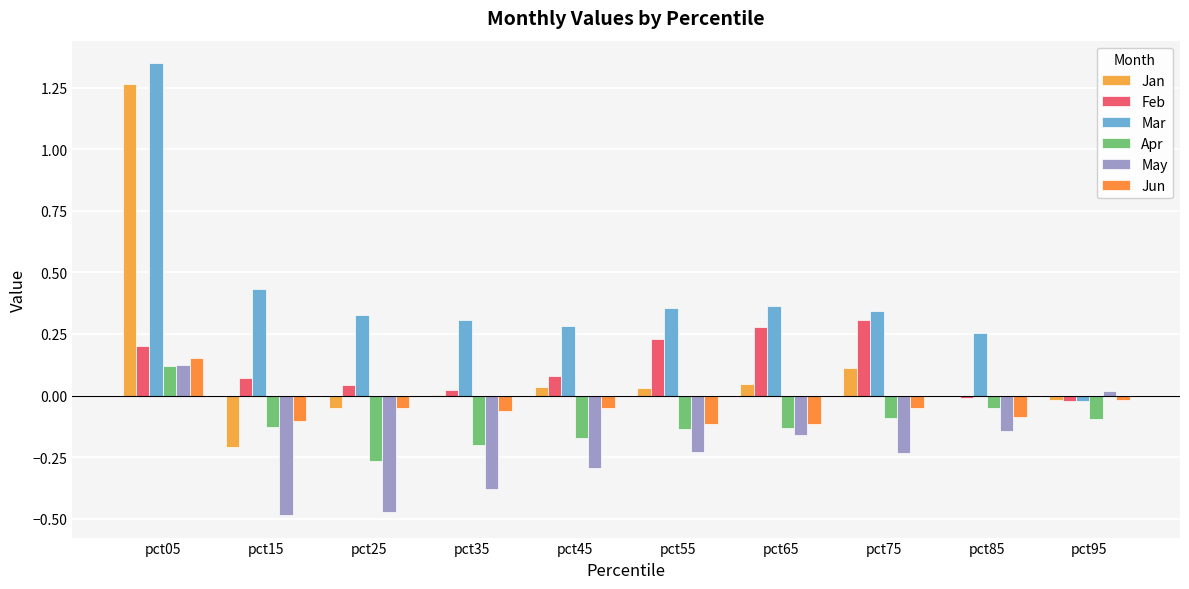

At which label is May closest to 0?

pct95